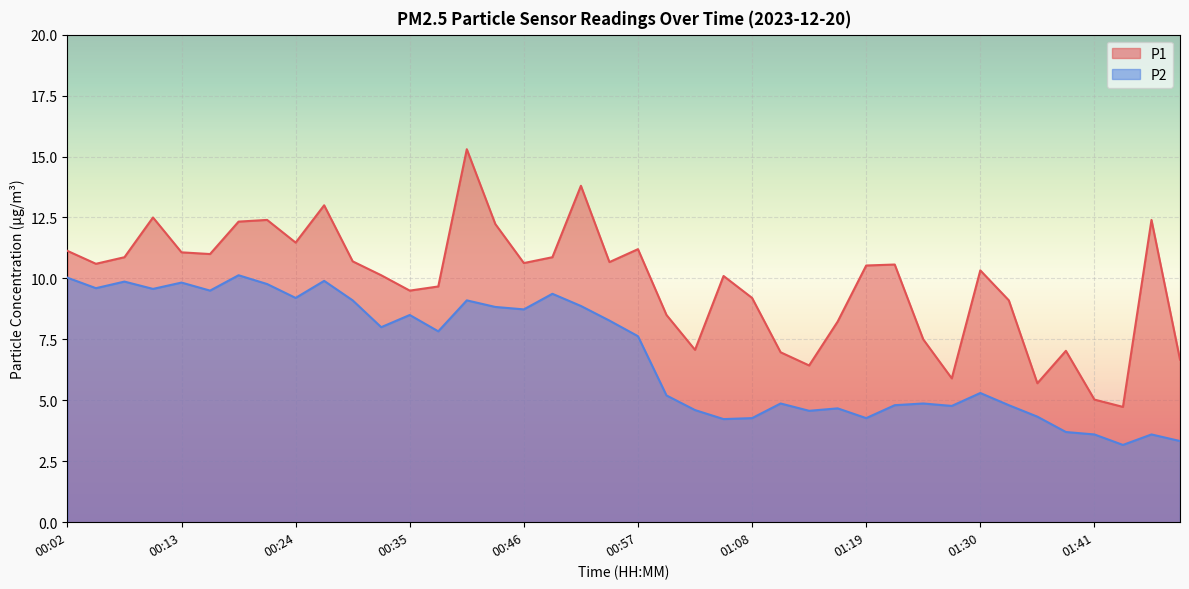

How many interior local peaks does the P2 series have?

12